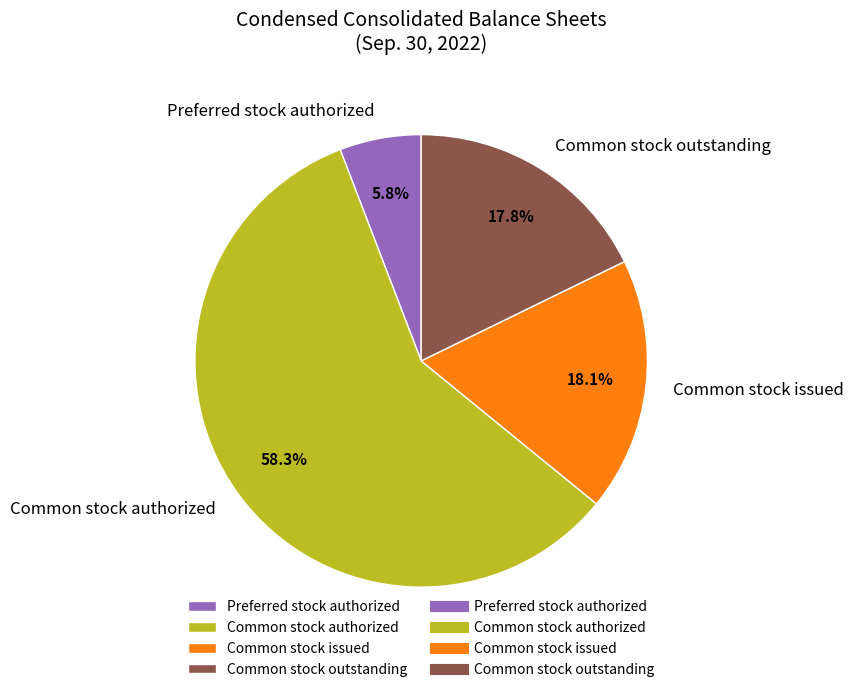

Which category has the smallest portion of the pie?

Preferred stock authorized